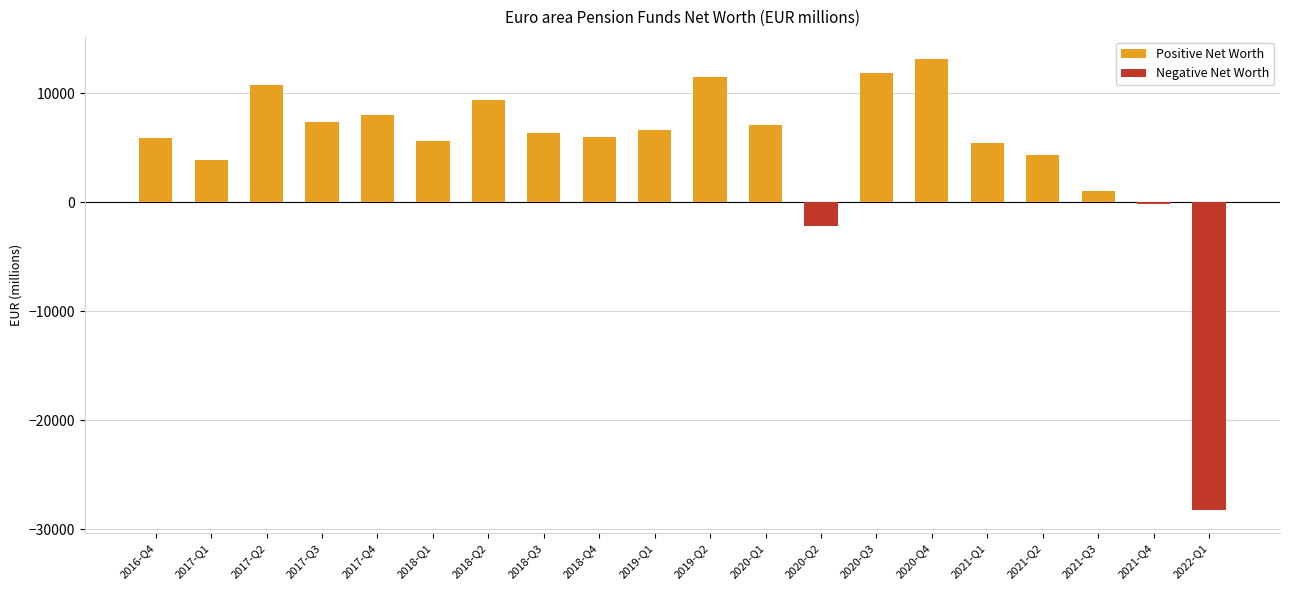

What is the label of the 15th bar from the right?

2018-Q1